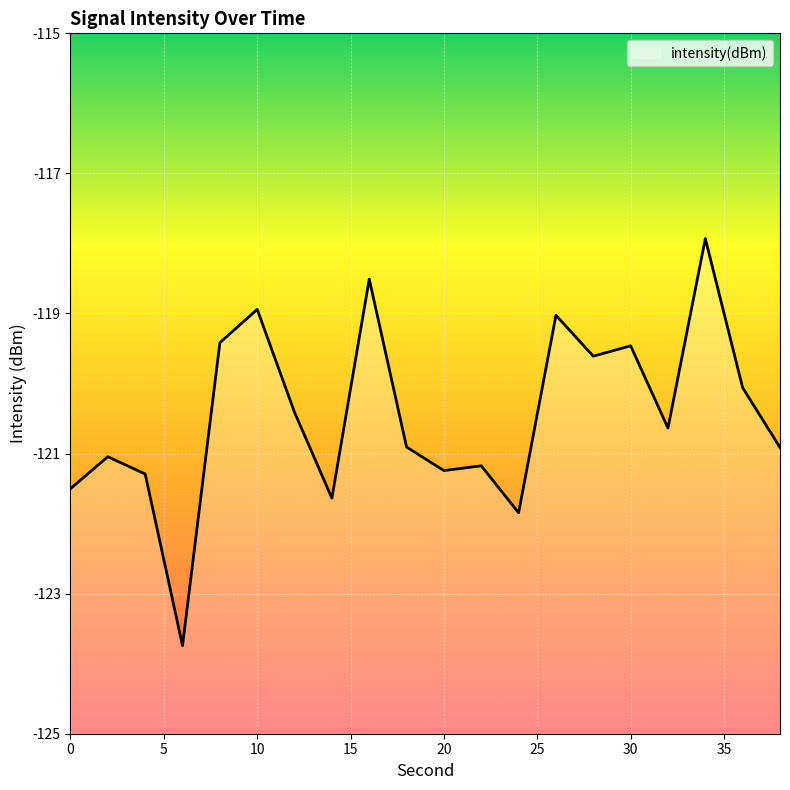

What is the average value?

-120.5